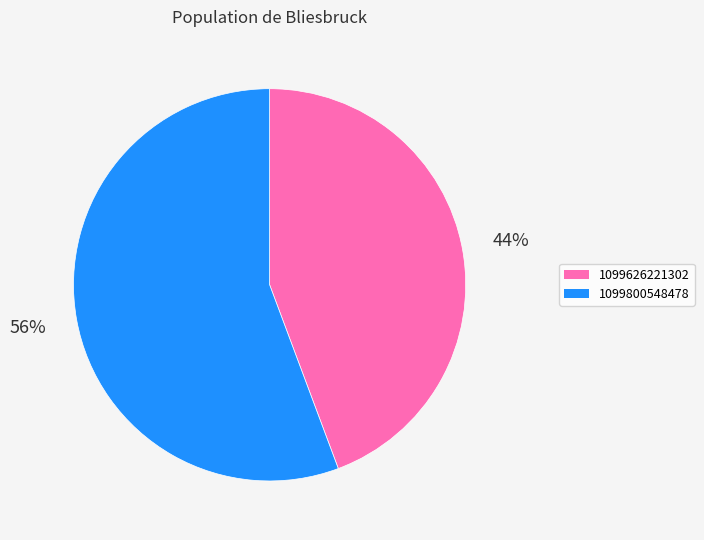

To the nearest percent, what portion does 1099626221302 represent?

44%